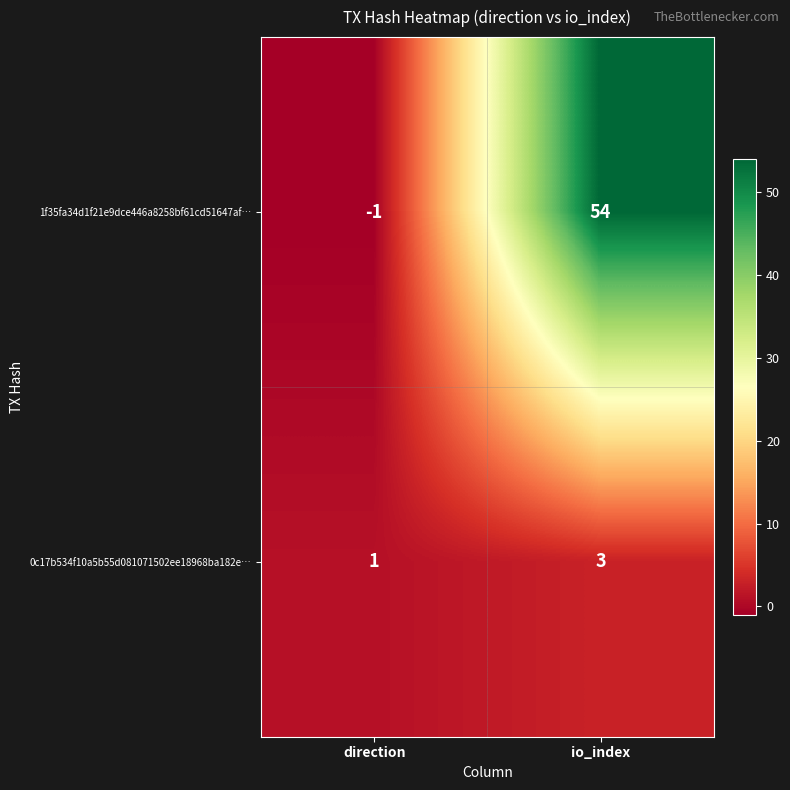

Rank the series by their maximum value, from highest to lowest.

1f35fa34d1f21e9dce446a8258bf61cd51647af…, 0c17b534f10a5b55d081071502ee18968ba182e…